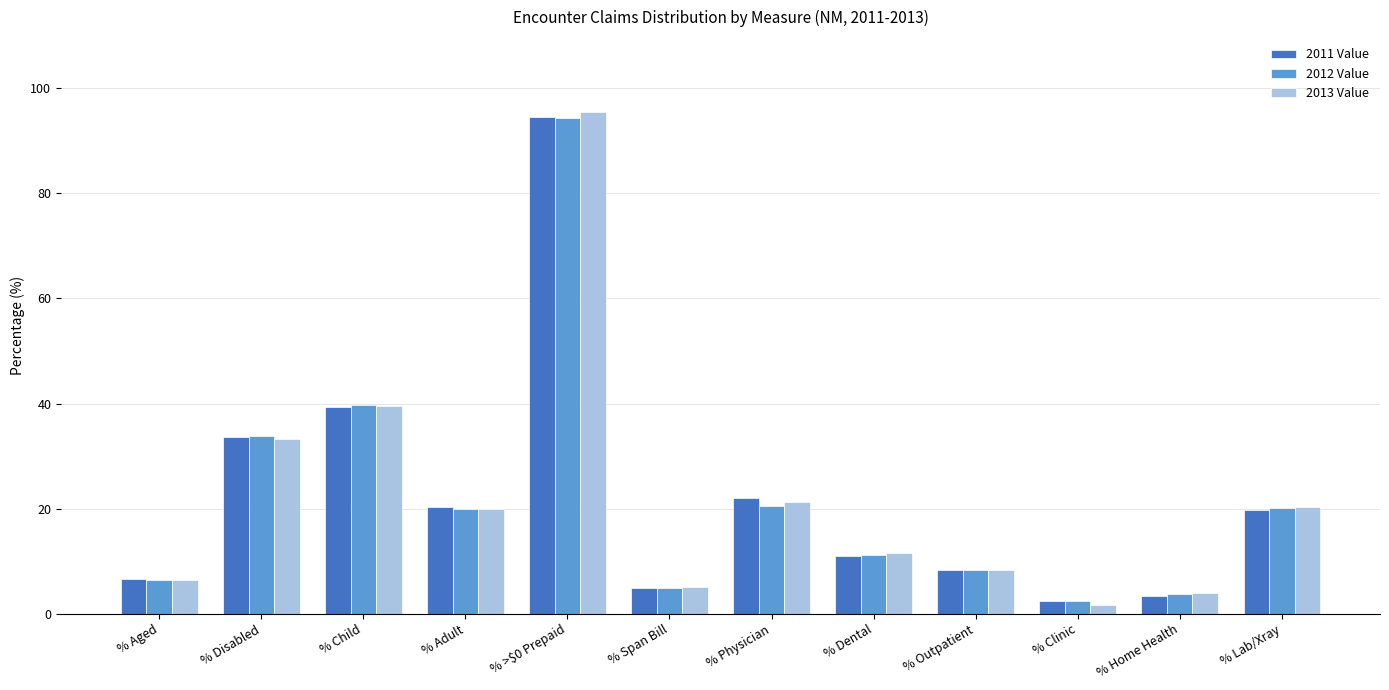

How many data points in 2013 Value are less than 19?

6